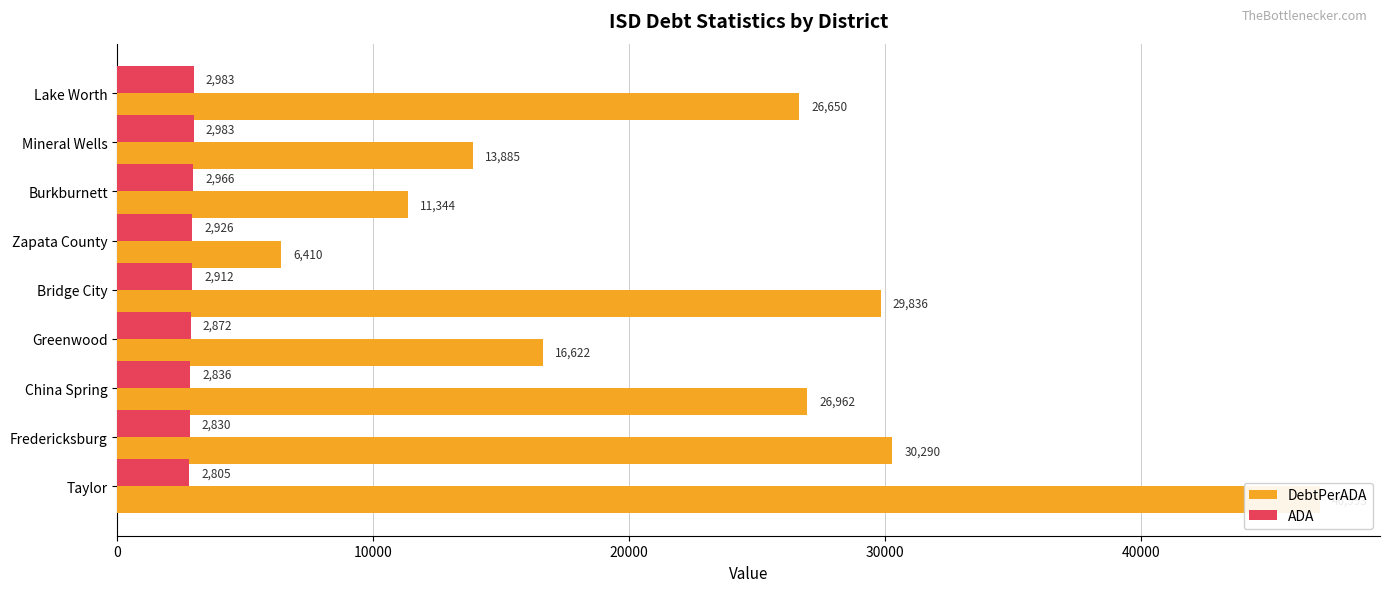

Reading left to right, transcribe all the data shown in this chart.

DebtPerADA: 26649.8	13884.5	11344.0	6409.8	29836.1	16622.0	26962.0	30289.6	46993.0
ADA: 2983.4	2983.1	2966.1	2926.0	2912.1	2871.6	2835.8	2830.0	2804.7